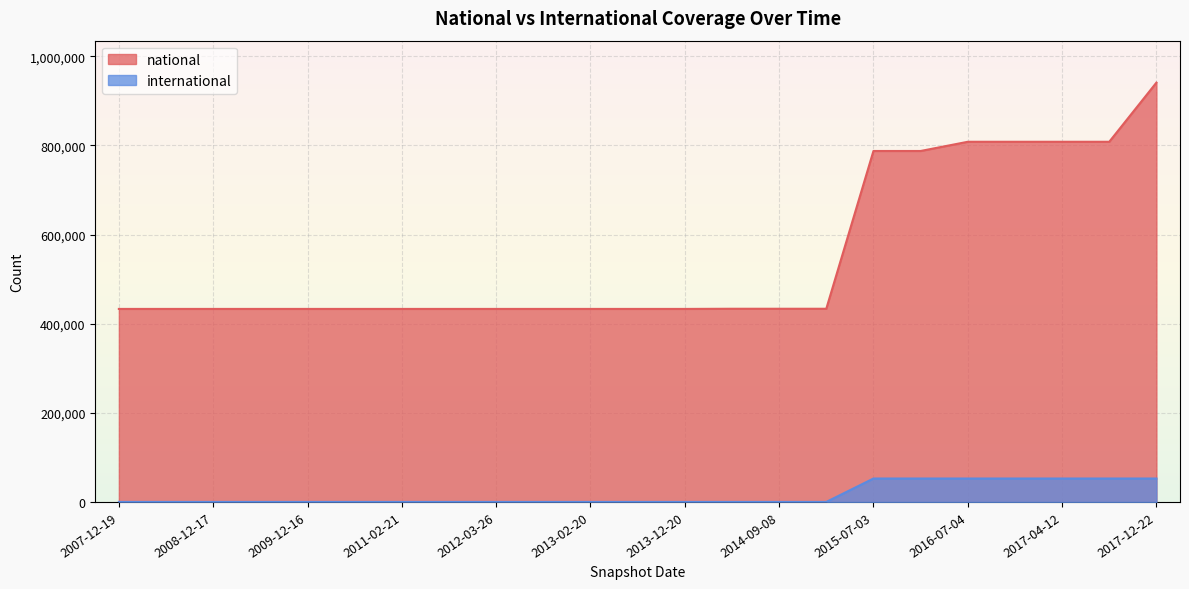

At how many categories does at least one series exceed 765122?

7